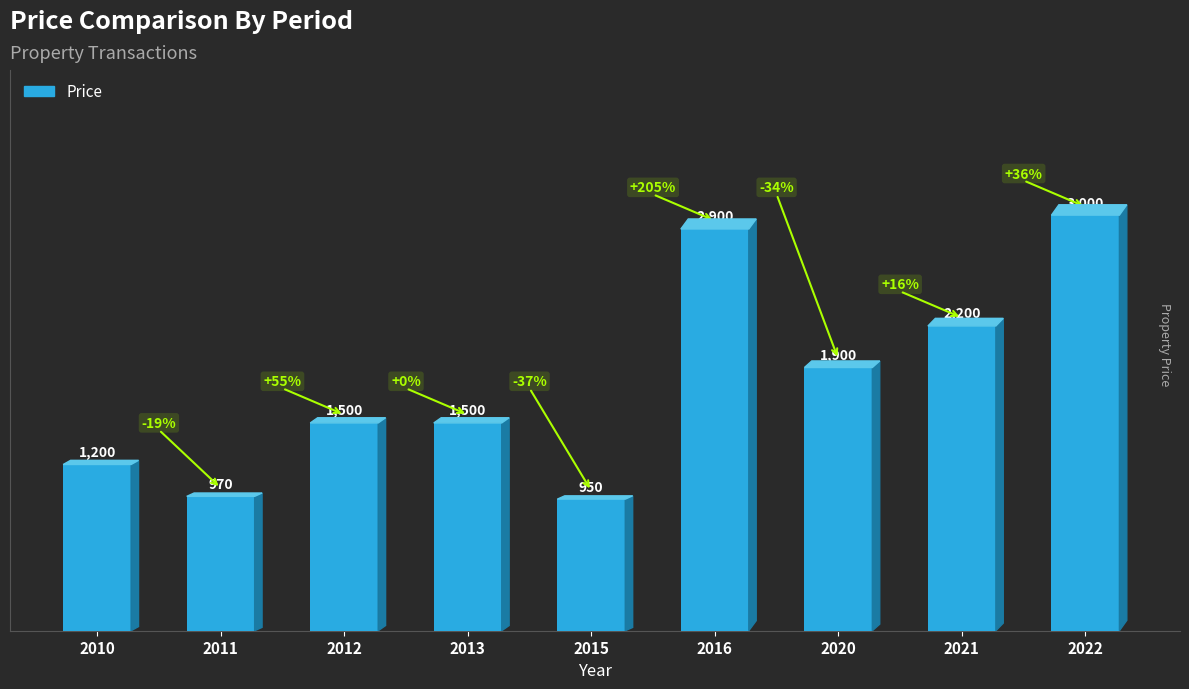

How many data points does each series have?

9